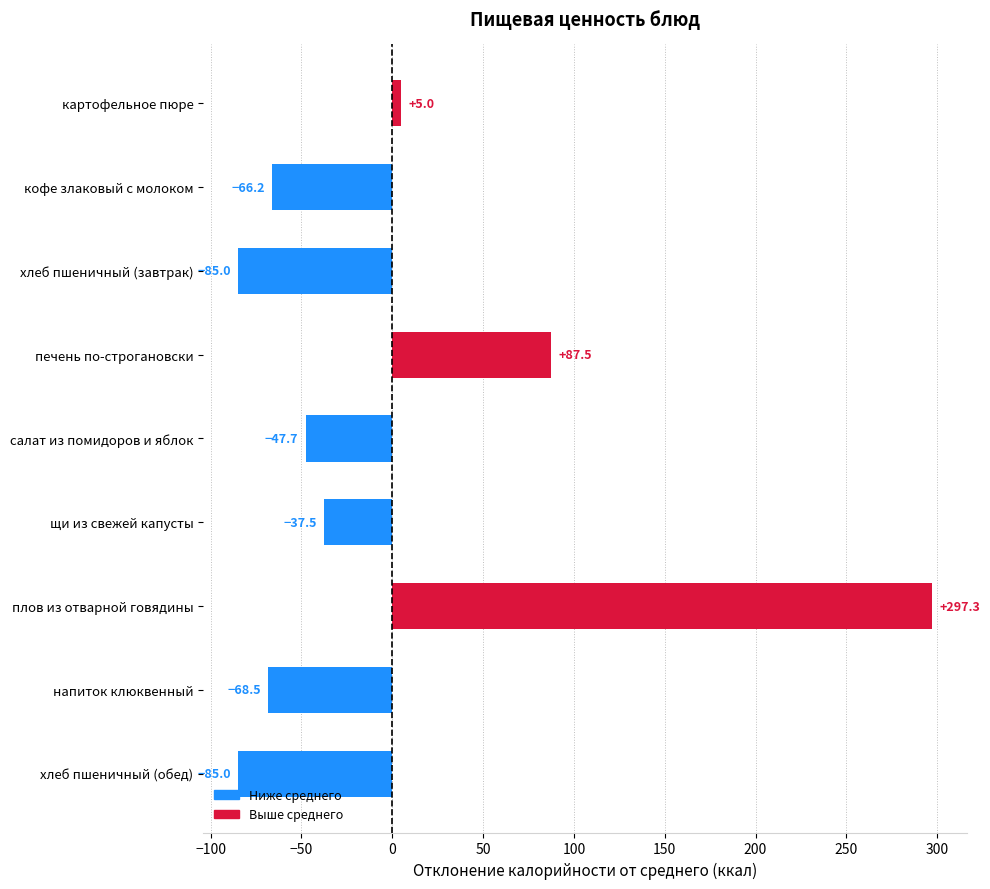

At which category does the chart reach its peak across all series?

плов из отварной говядины